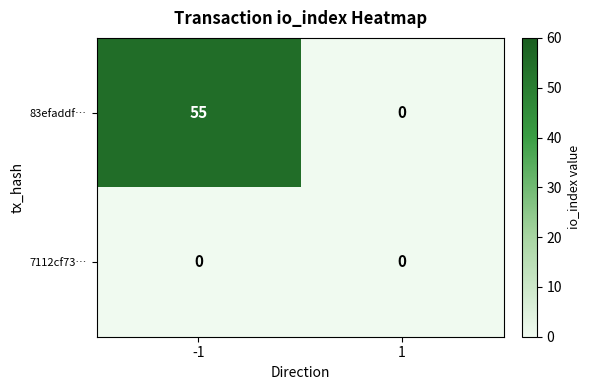

What is the maximum value for 83efaddf…?

55